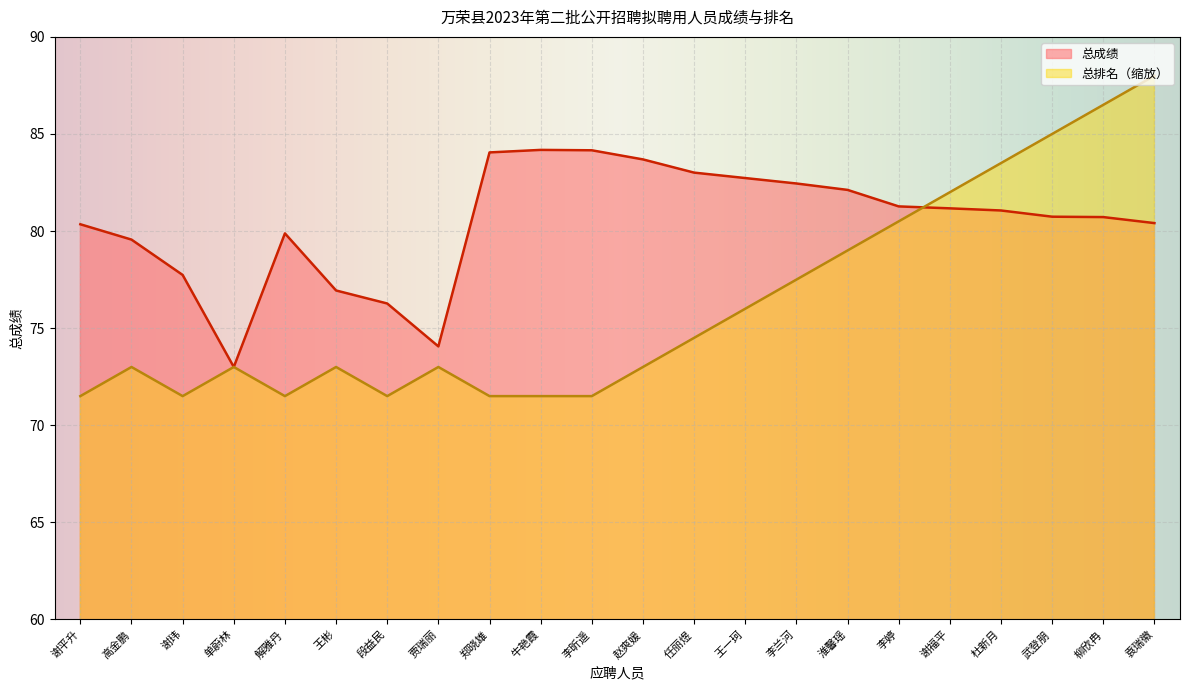

Between which two adjacent categories do 总排名 and 总成绩 first intersect?

李婷 and 谢福平